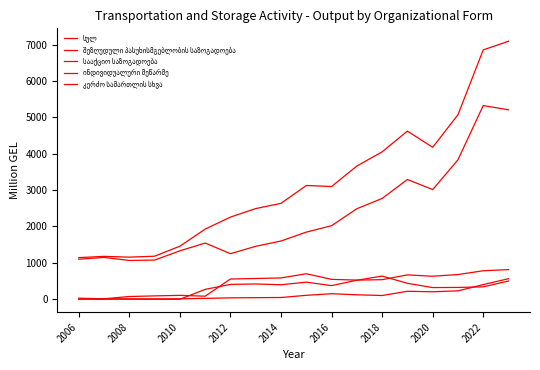

How many lines are shown in the chart?

5